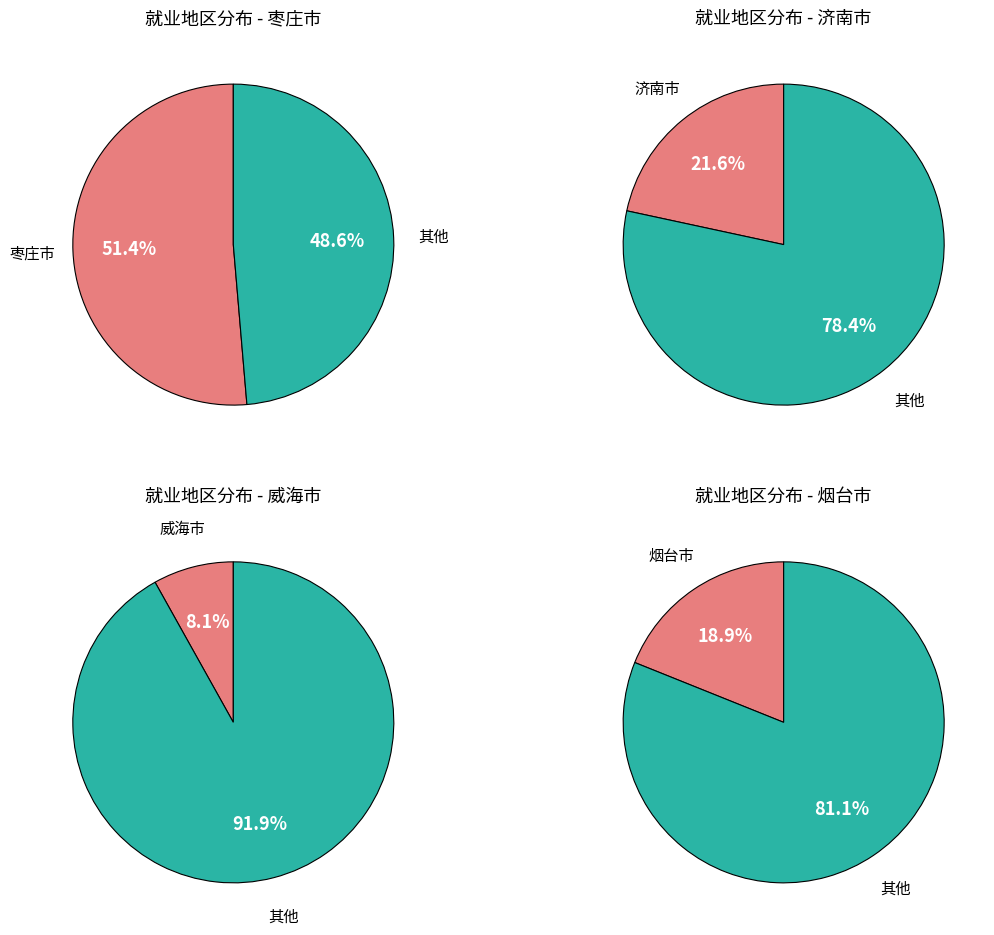

Between 山东省济南市 and 山东省枣庄市, which is larger?

山东省枣庄市